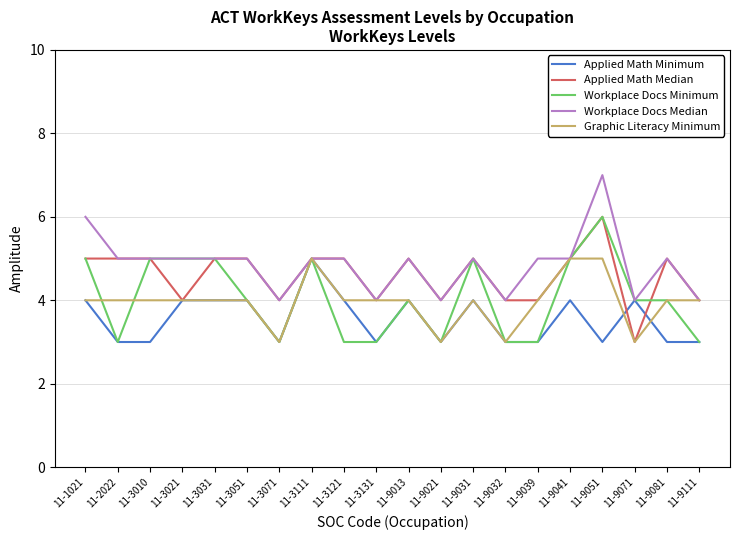

What is the total value across all series at 11-9031?

23